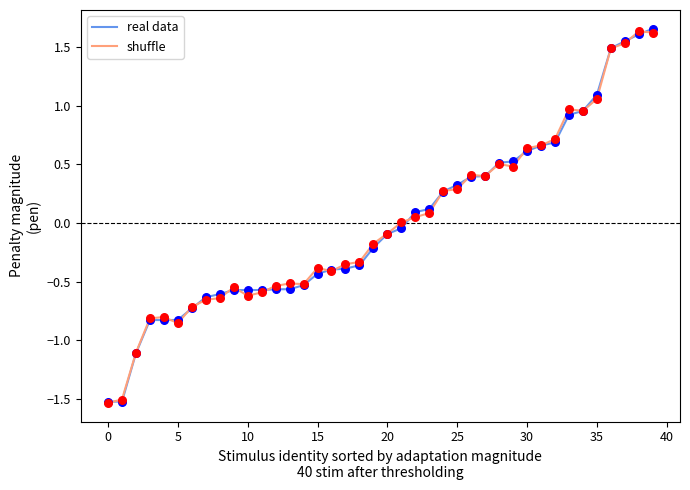

Which series has the largest total across all categories?

shuffle